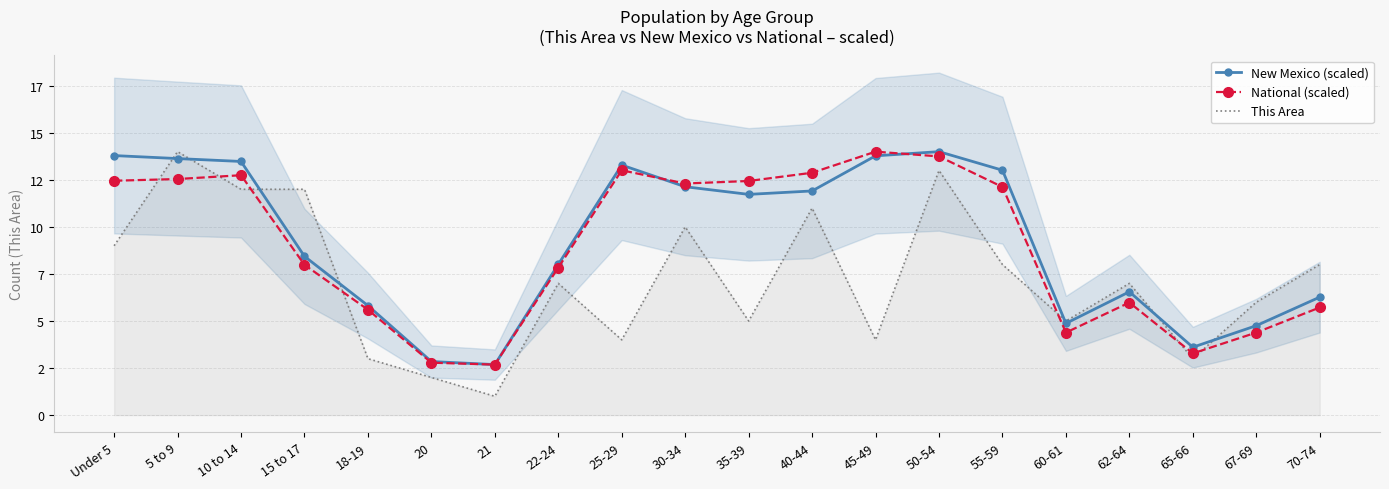

Which category has the lowest value across all series?

21